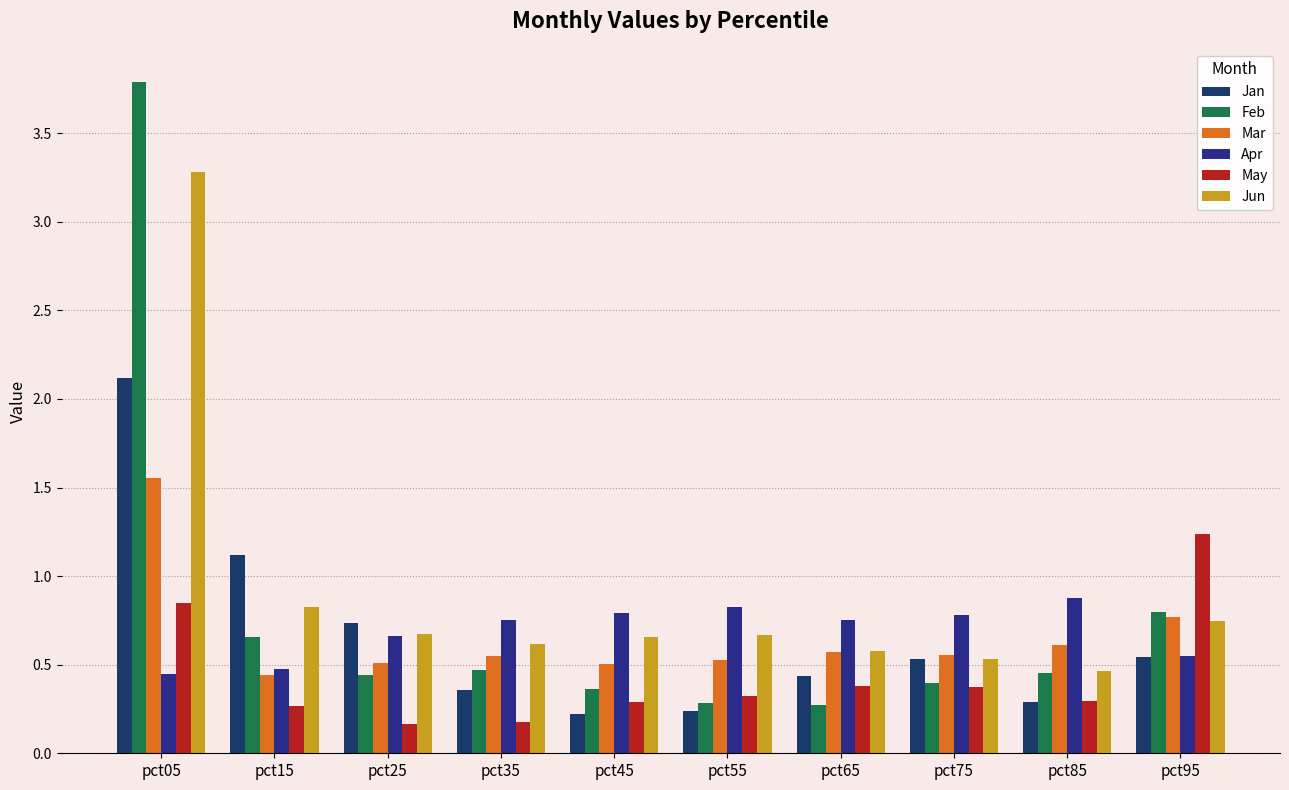

Rank the series by their maximum value, from highest to lowest.

Feb, Jun, Jan, Mar, May, Apr